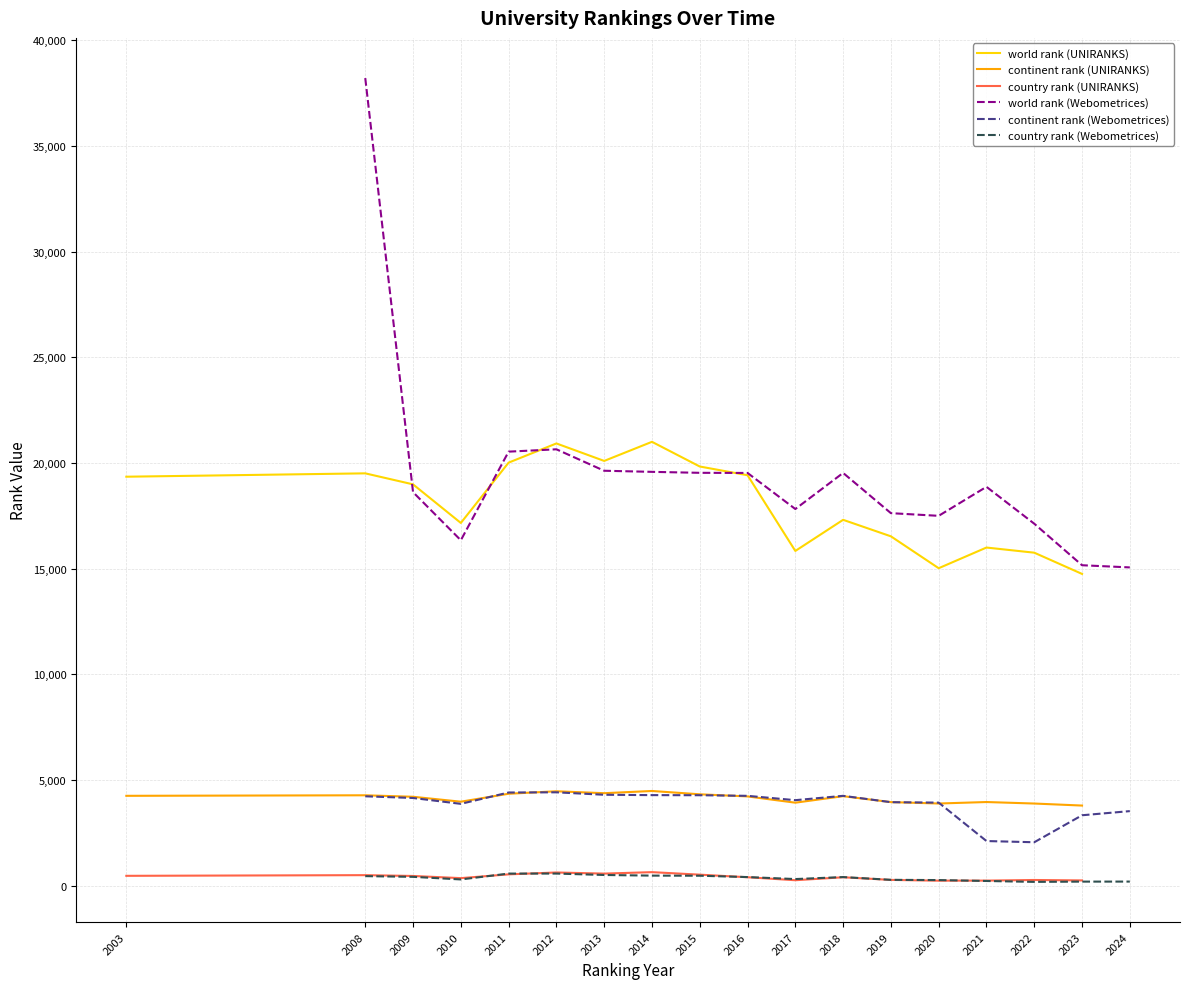

What is the value of the continent rank (Webometrices) point at the 8th from the left?

4280